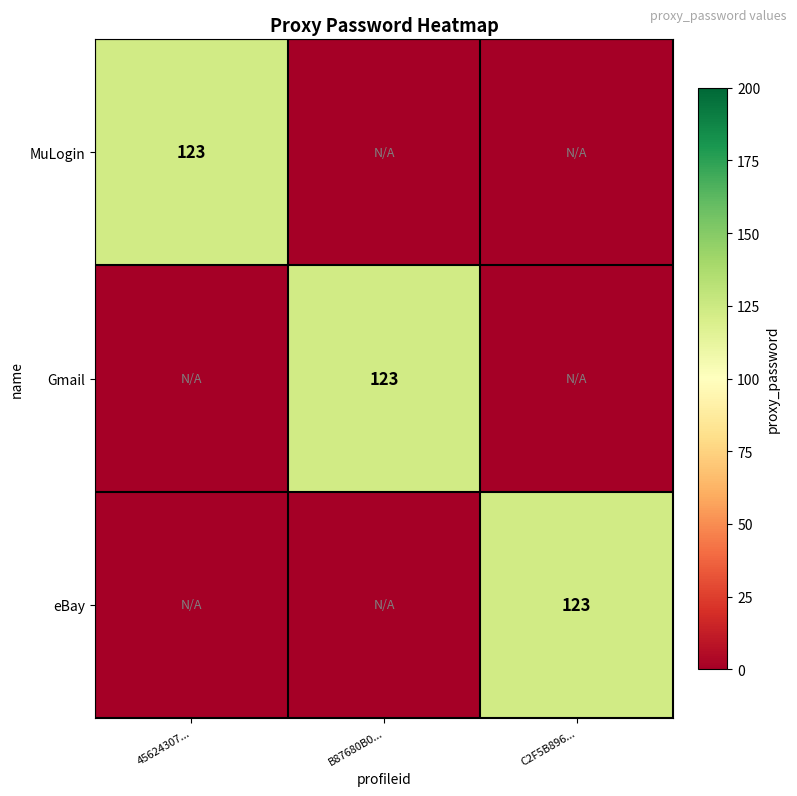

How many categories are shown in the chart?

3